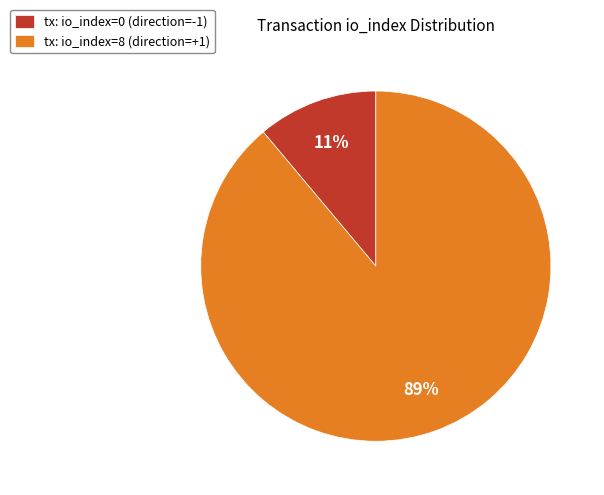

To the nearest percent, what is the difference between the largest and smallest slice percentages?

78%